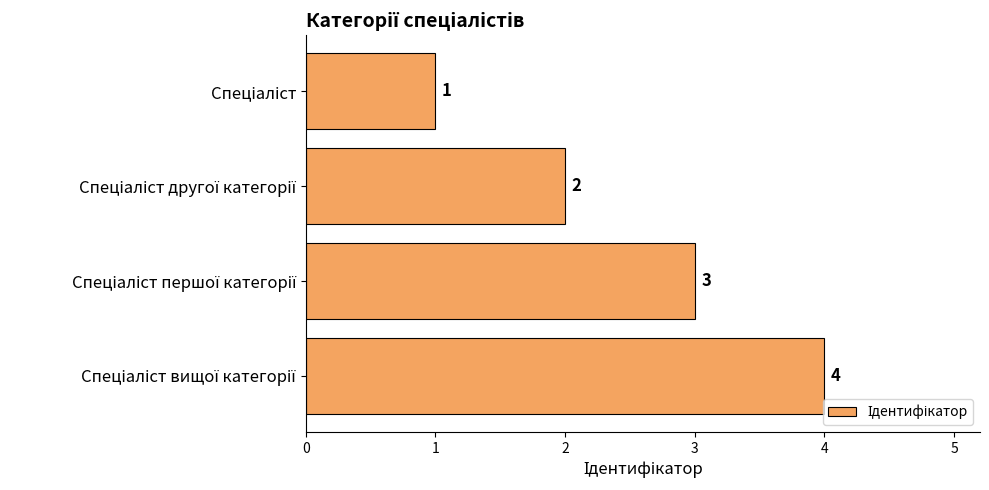

What is the maximum value shown in the chart?

4